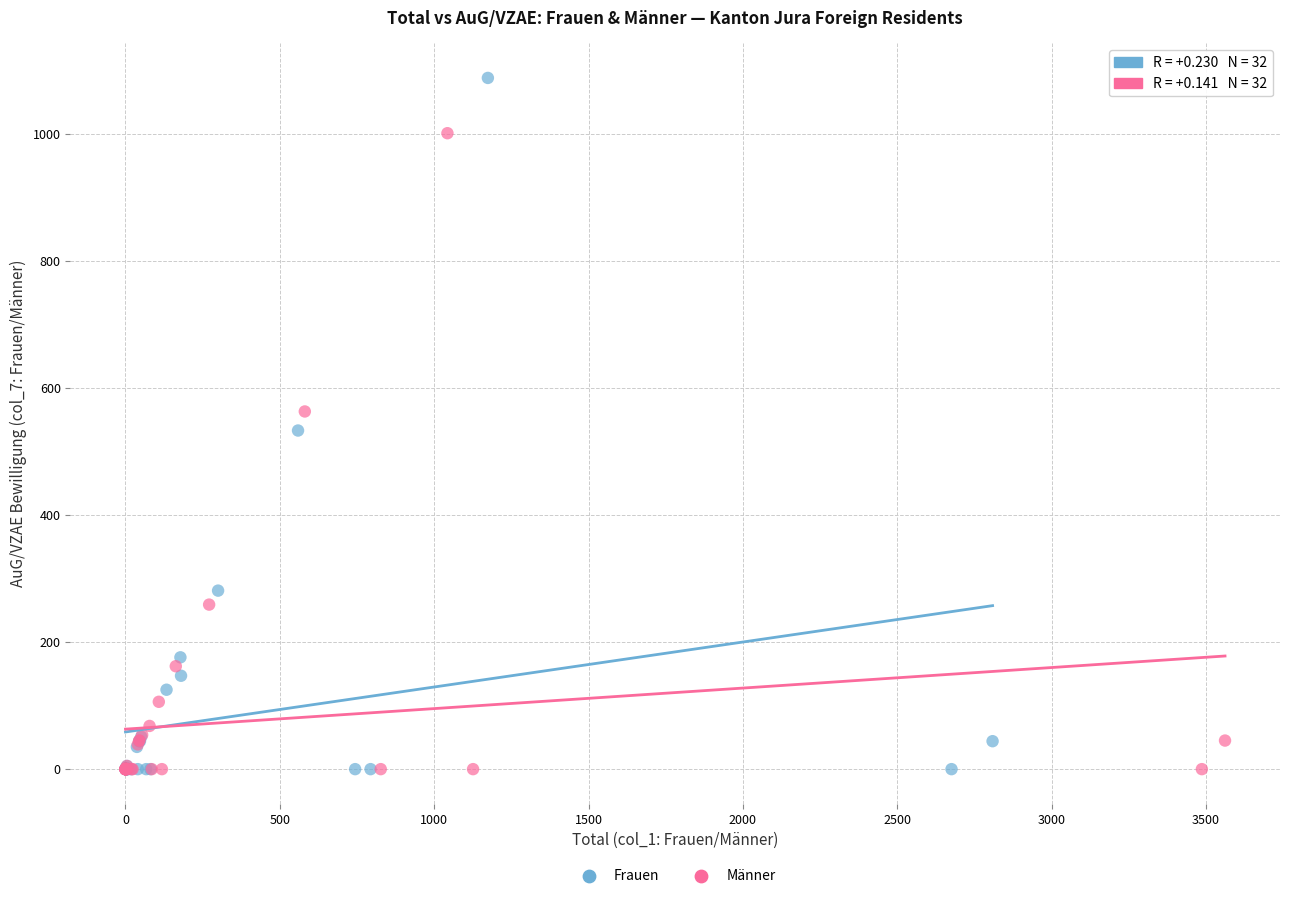

Which series has the largest Y range (max minus min)?

Frauen